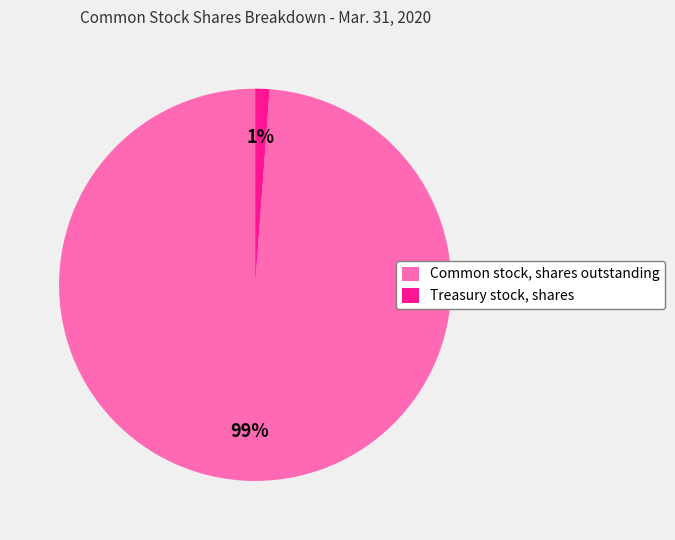

Is Common stock, shares outstanding the majority of the pie?

Yes